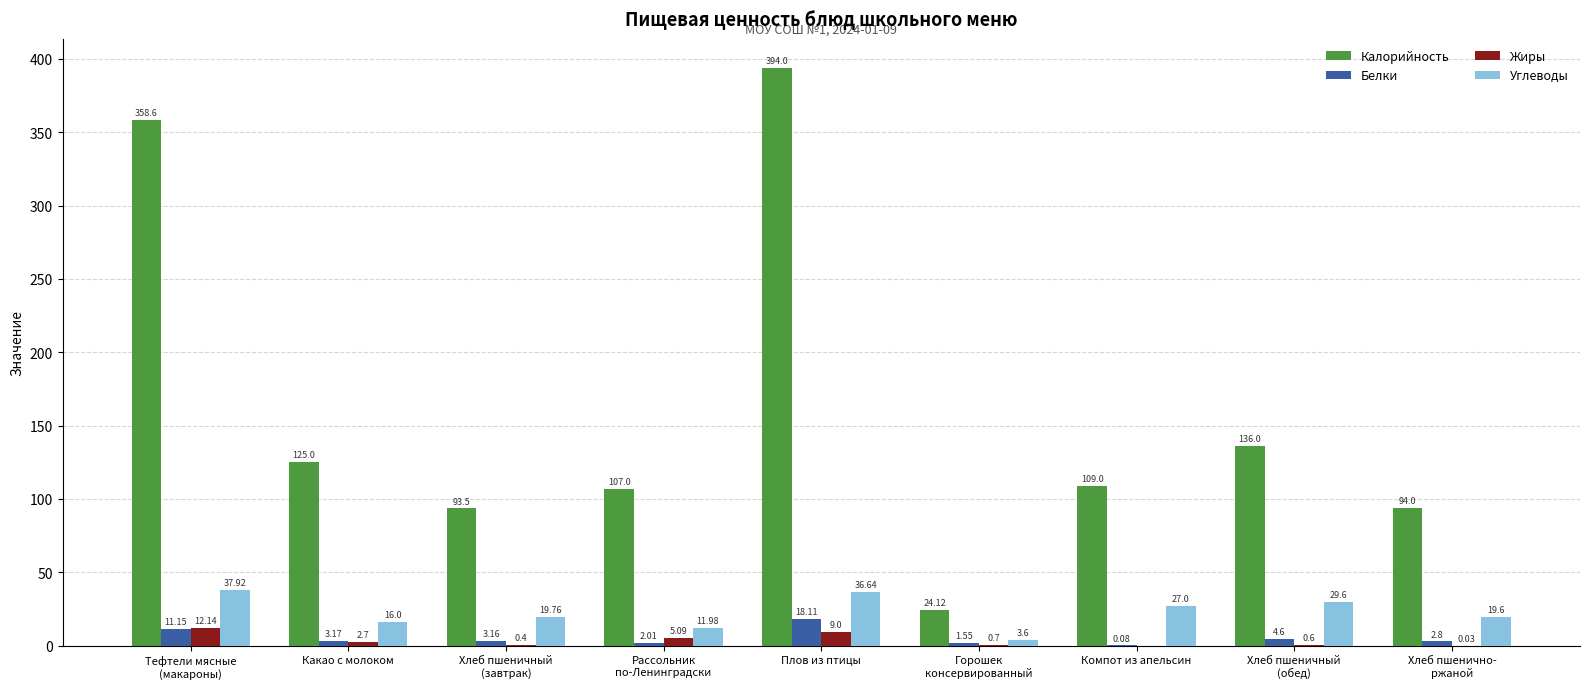

Which category has the highest value across all series?

Плов из птицы